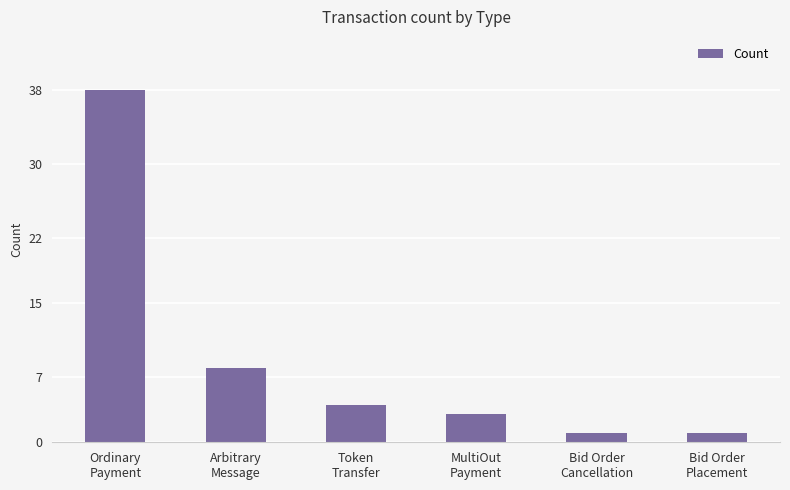

Which category has the highest value across all series?

Ordinary
Payment